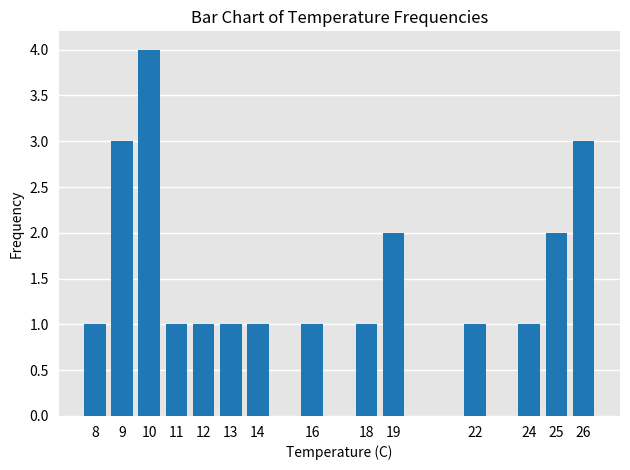

What is the value of the 12th bar from the left?

1